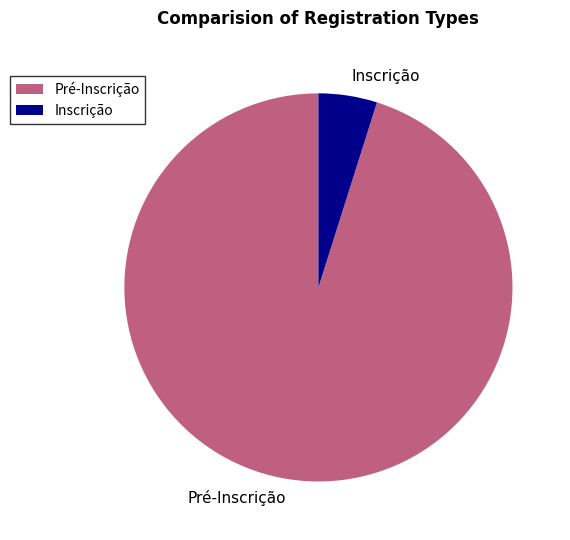

The Pré-Inscrição slice represents 88% of the pie. True or false?

False